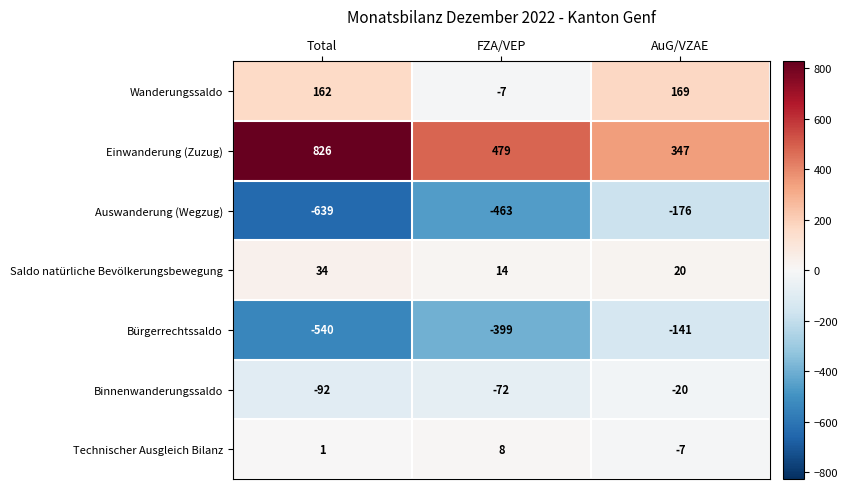

True or false: Auswanderung (Wegzug) has a value of -351 at Total.

False